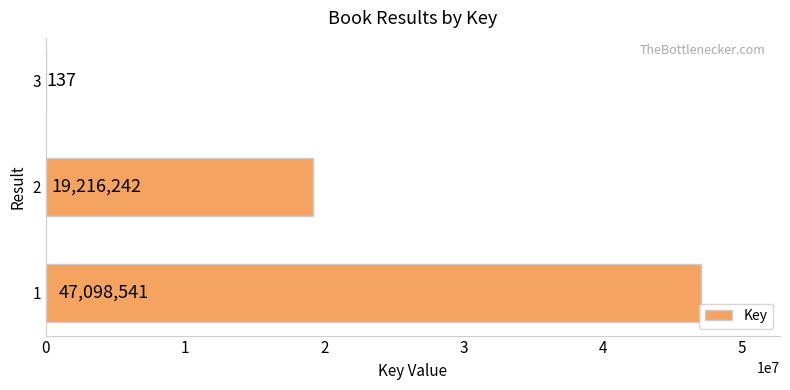

How many data points does each series have?

3